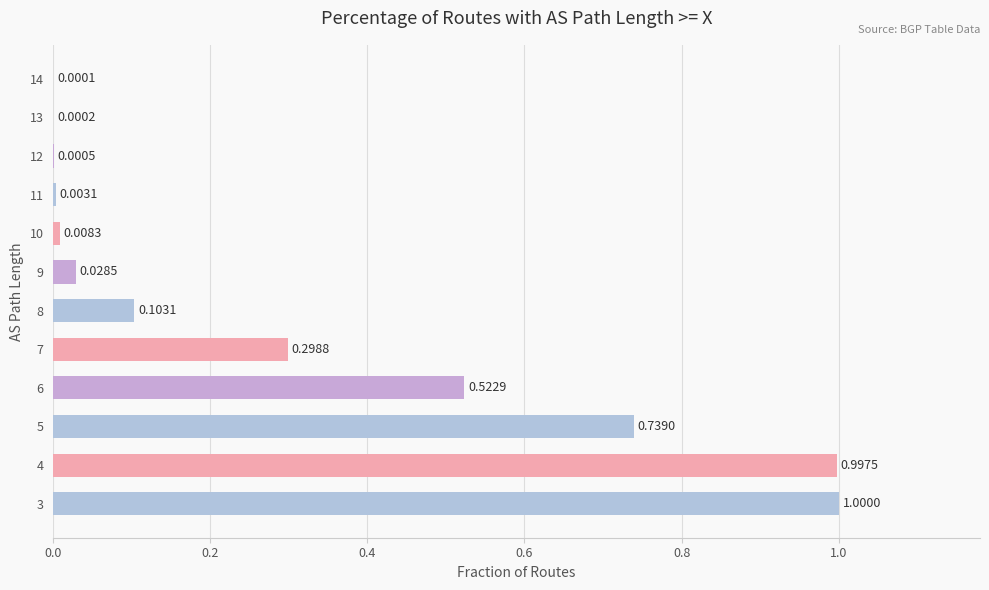

What is the change in value from 5 to 13?

-0.7